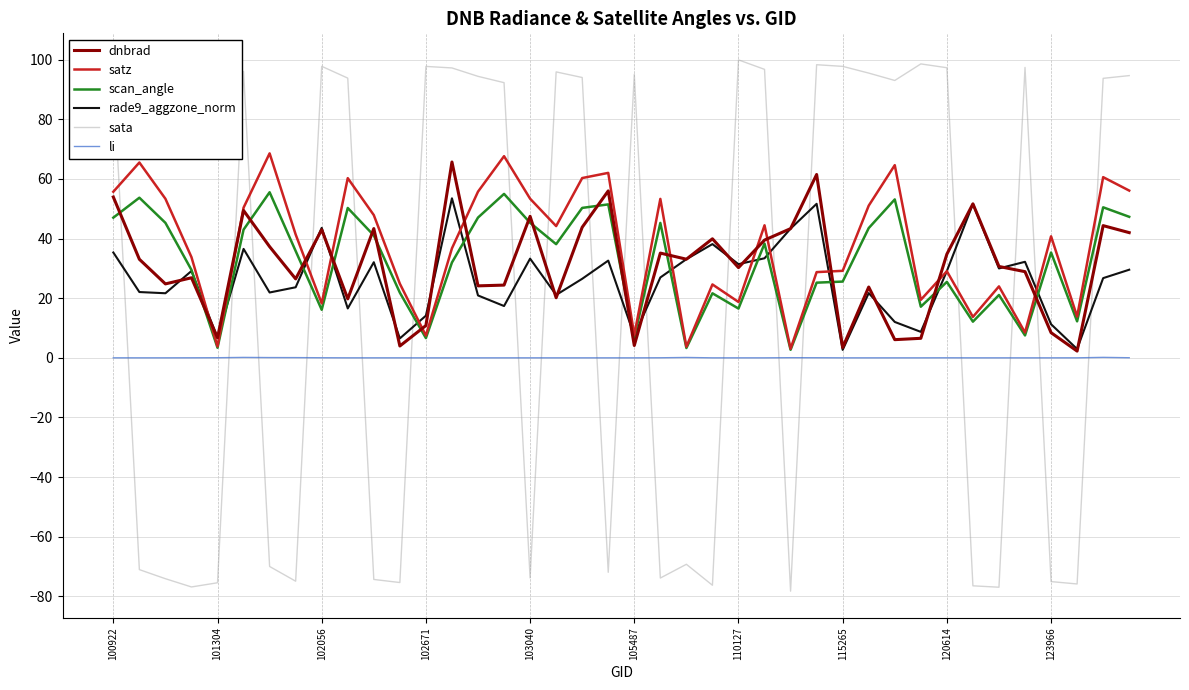

Which series has the largest range (max minus min)?

sata